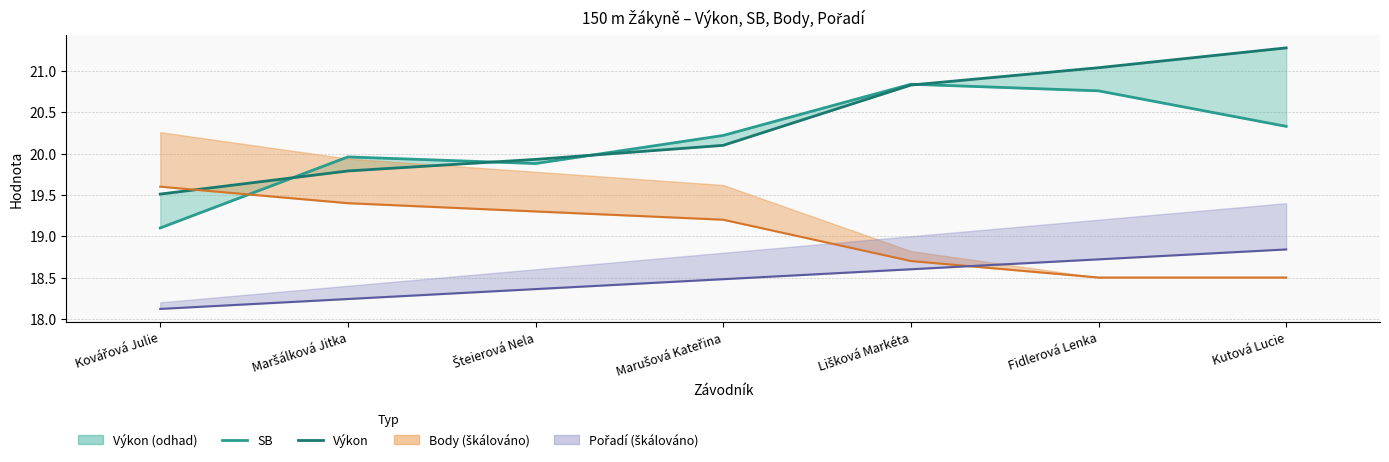

How many data points in SB are above 20?

4